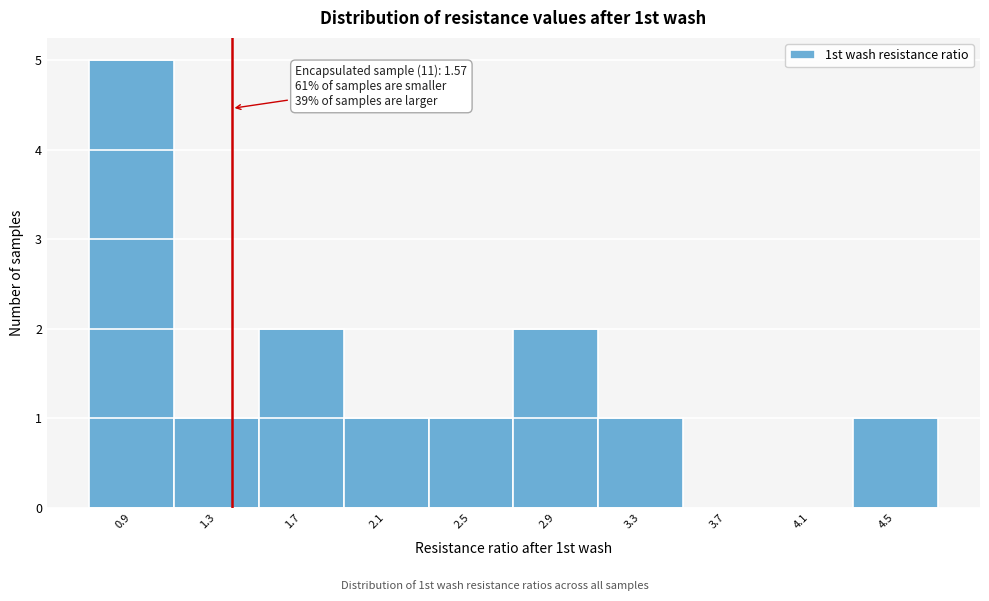

Reading left to right, list all the values displayed in this chart.

0.9=5	1.3=1	1.7=2	2.1=1	2.5=1	2.9=2	3.3=1	3.7=0	4.1=0	4.5=1